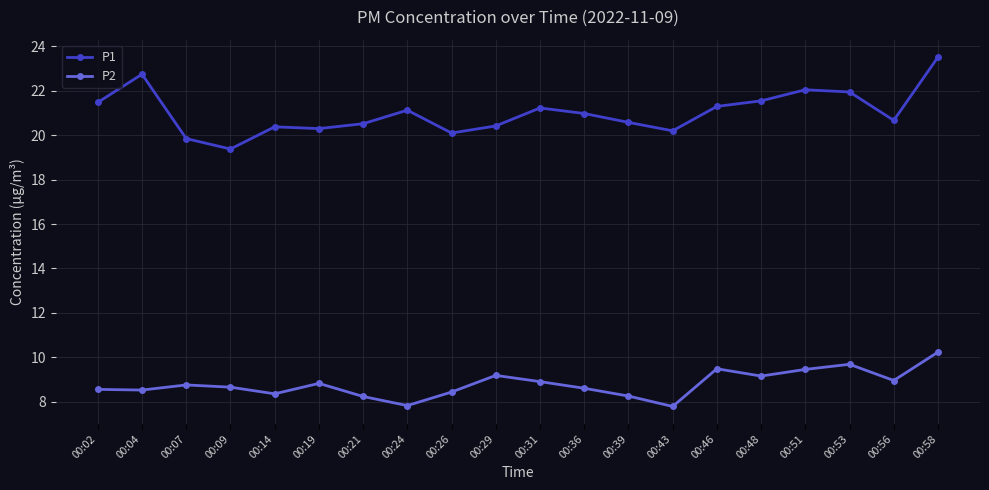

How many lines are shown in the chart?

2